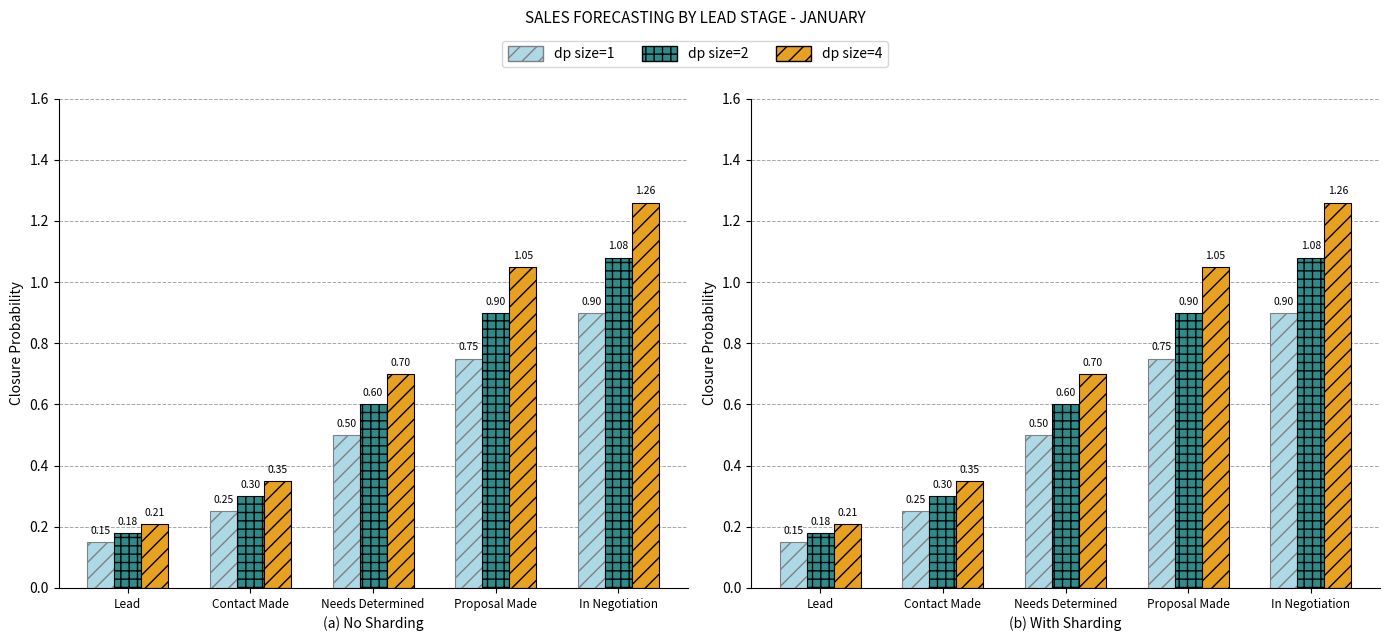

Between In Negotiation and Lead, which is larger?

In Negotiation